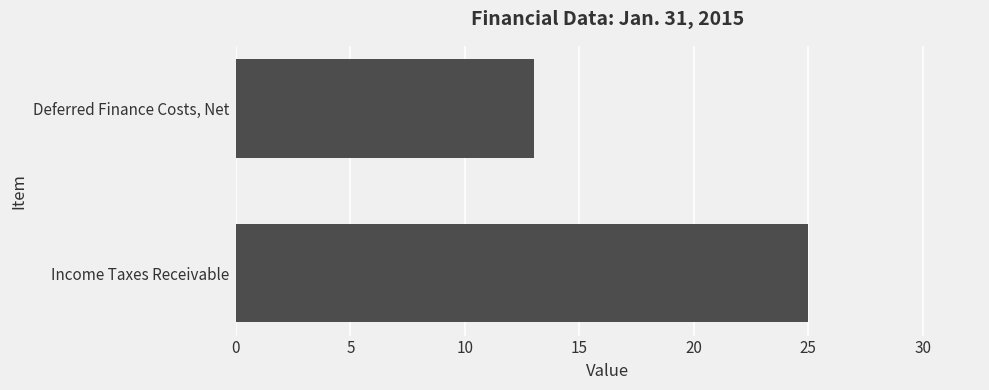

What is the change in value from Deferred Finance Costs, Net to Income Taxes Receivable?

+12